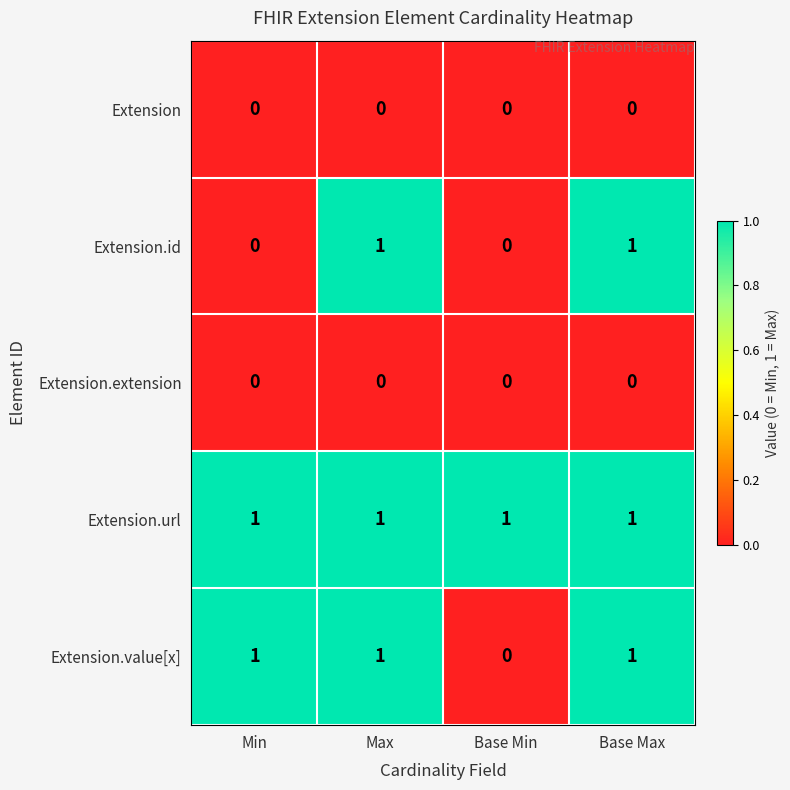

True or false: Extension.url has a value of 0 at Max.

False